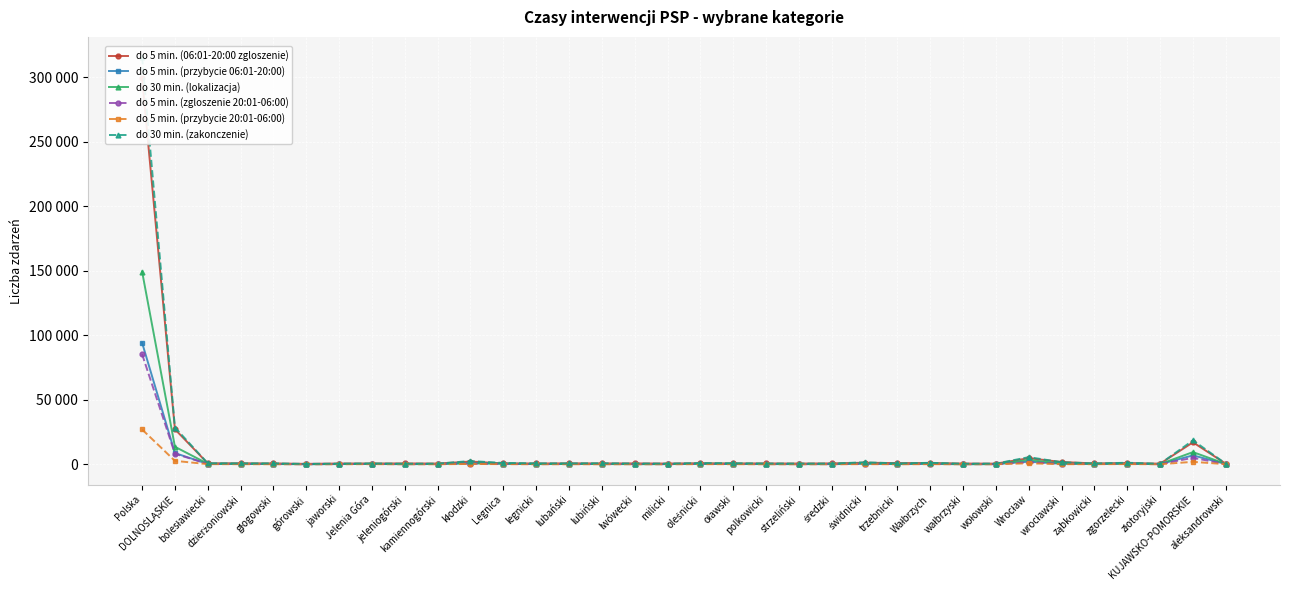

What is the difference between the highest and lowest values at jeleniogórski?

658